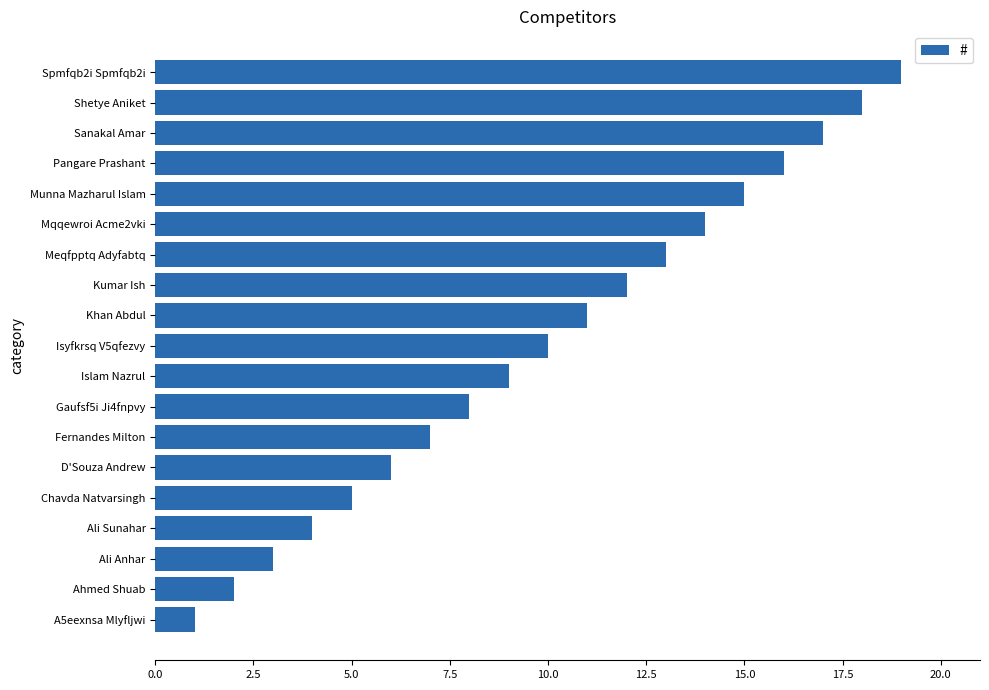

Which has a higher value, Spmfqb2i Spmfqb2i or Ali Anhar?

Spmfqb2i Spmfqb2i